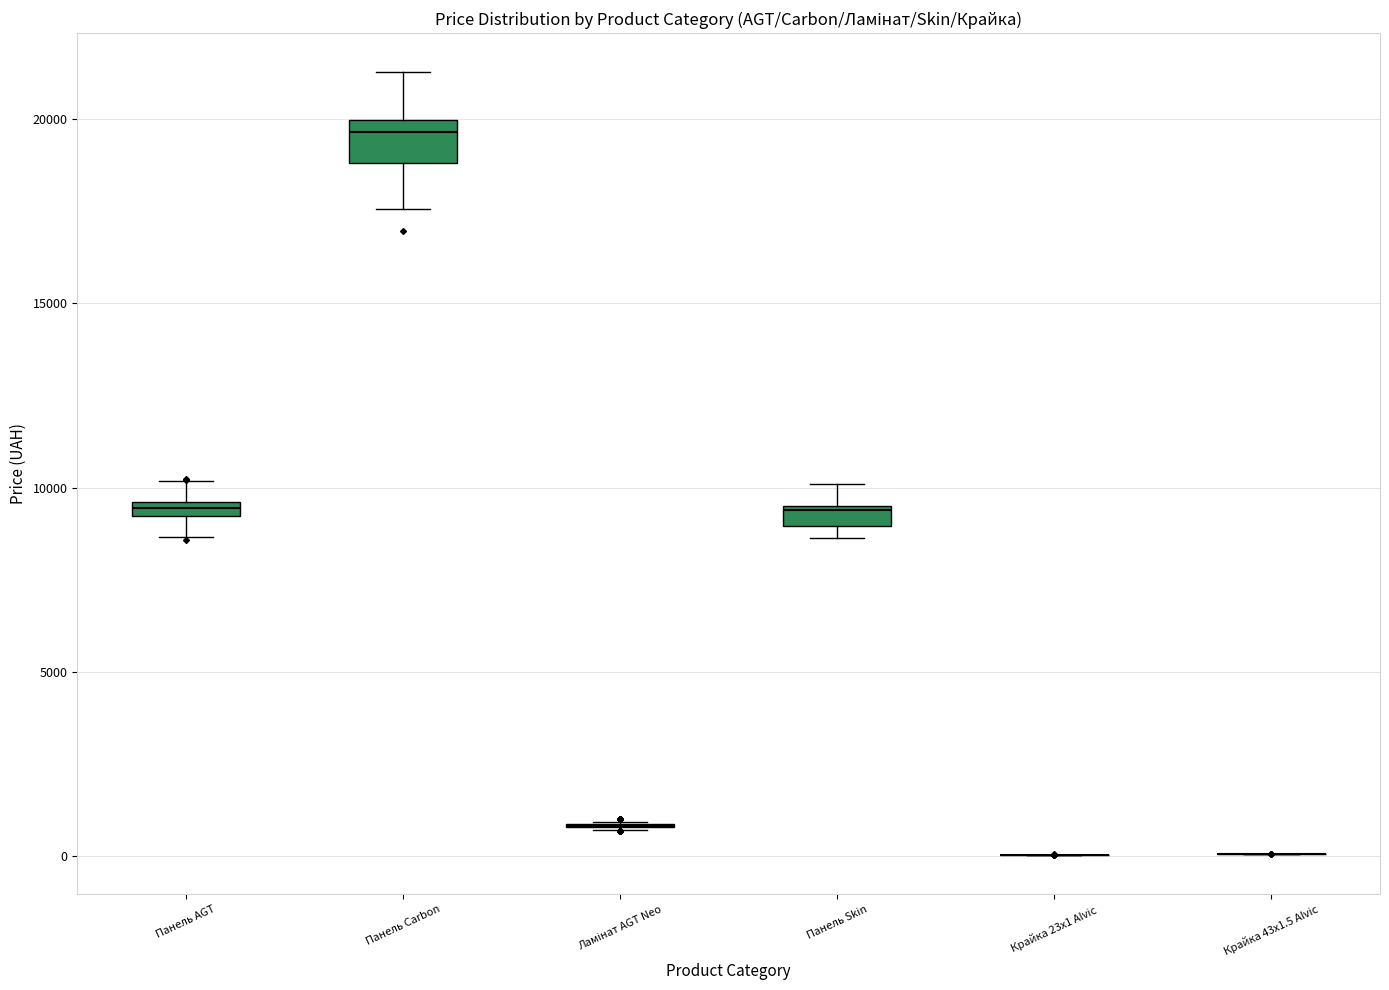

Which box is the tallest, from its lower edge to its upper edge?

Панель Carbon